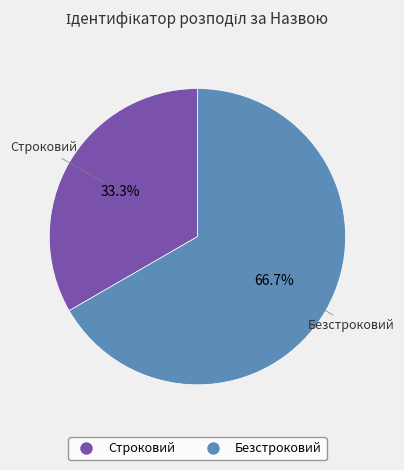

What is the majority slice?

Безстроковий